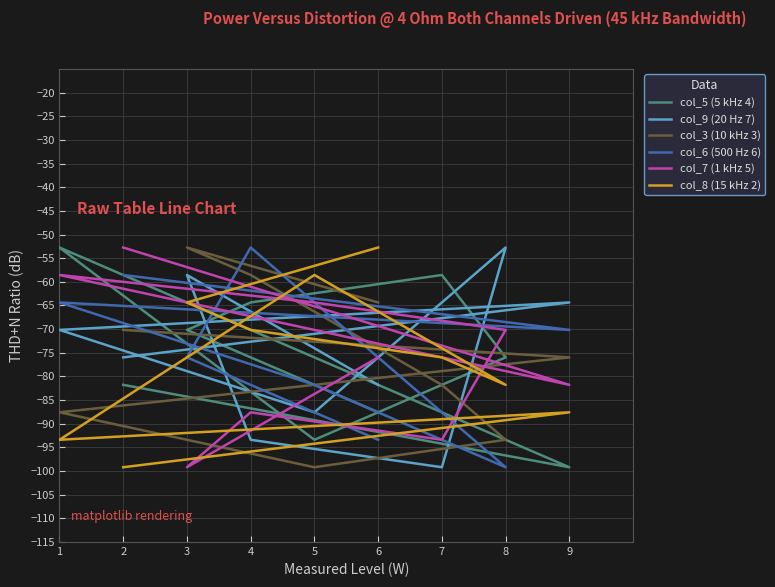

Which series ends up on top after the final intersection of col_6 (500 Hz 6) and col_9 (20 Hz 7)?

col_9 (20 Hz 7)